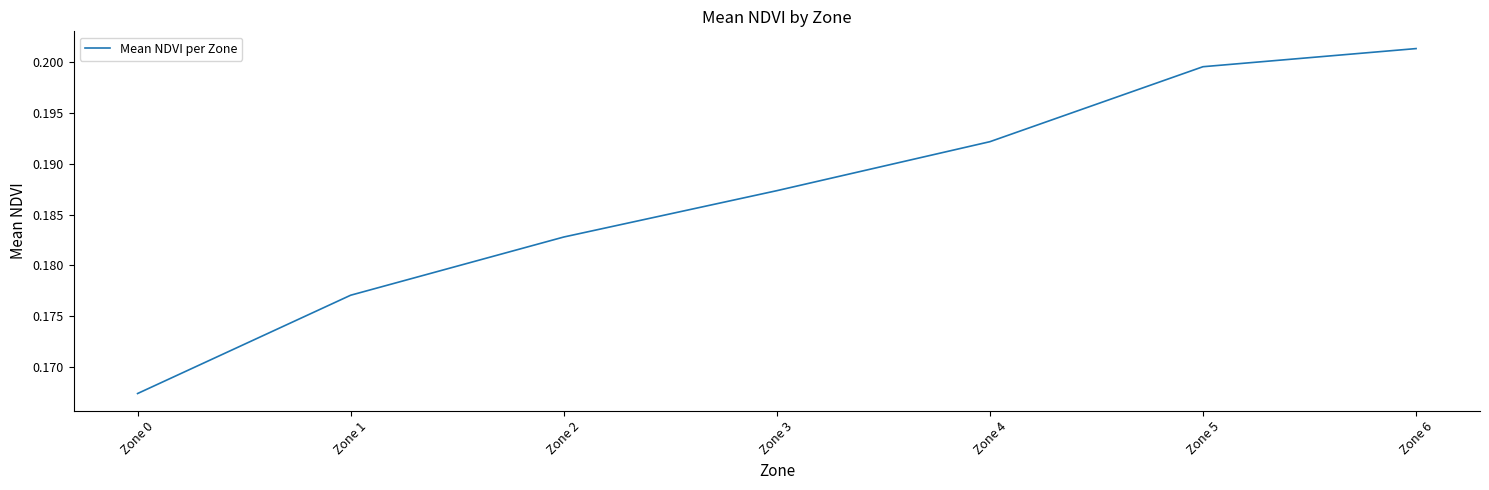

What is the sum of the values at Zone 6 and Zone 2?

0.4